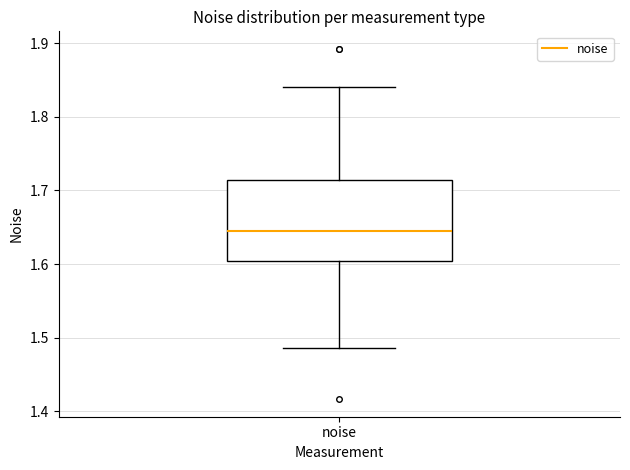

Read this box plot against the y-axis: the position of the median line, the range covered by the box, and the ends of both whiskers. The values are not printed on the chart, so give them approximately, as read against the axis.

median 1.64, box 1.60 to 1.71, whiskers 1.49 to 1.84